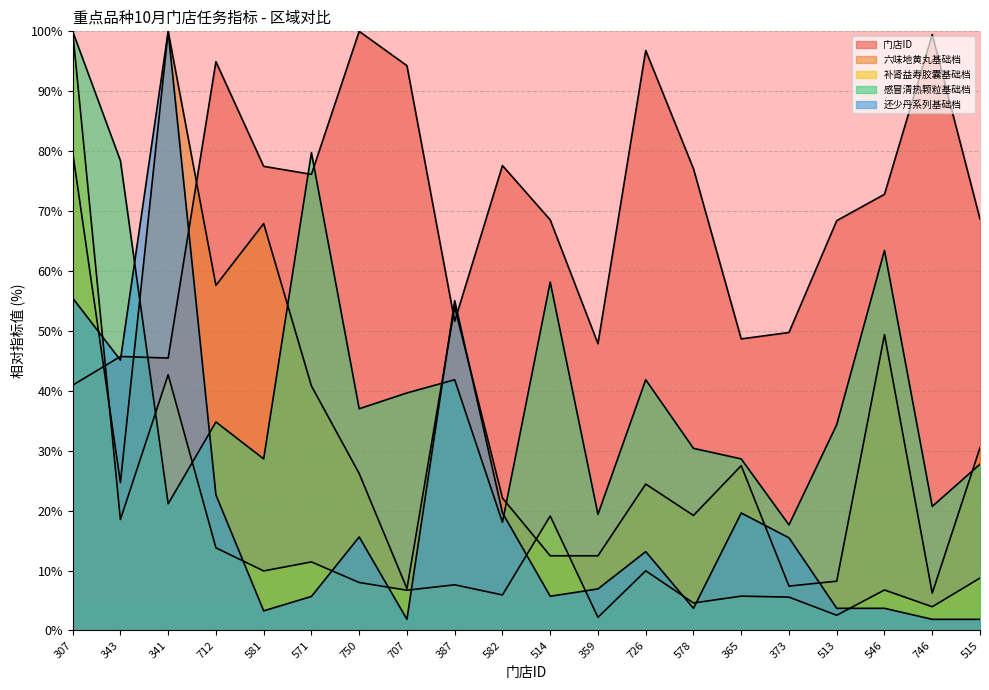

What is the label of the 3rd point from the right?

546